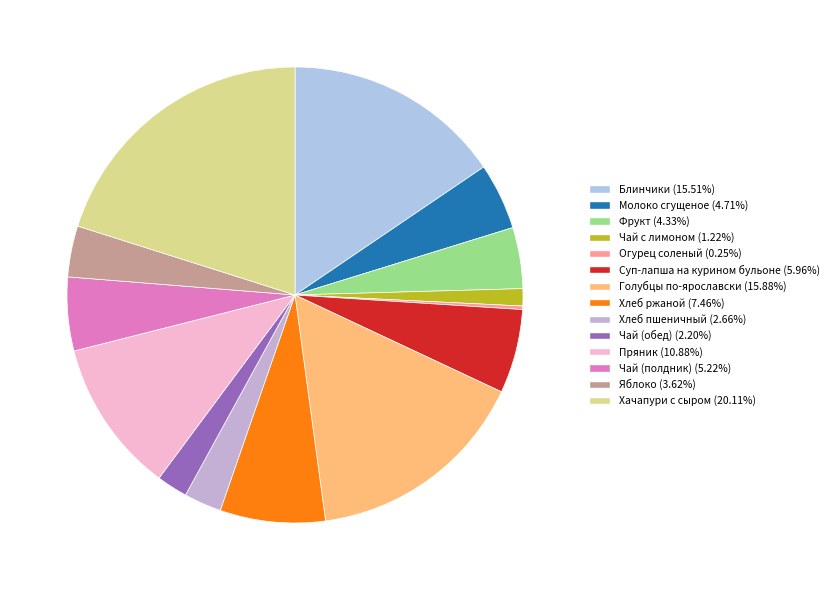

Is it true that Блинчики is 30% of the pie?

False